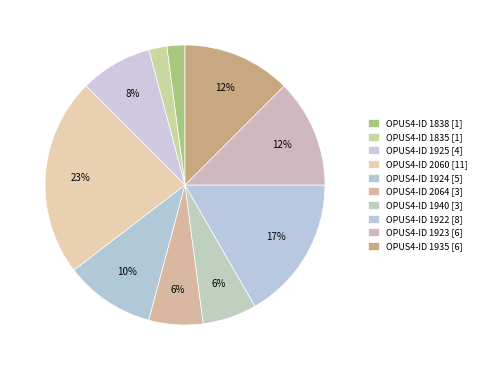

How many segments does this pie chart have?

10